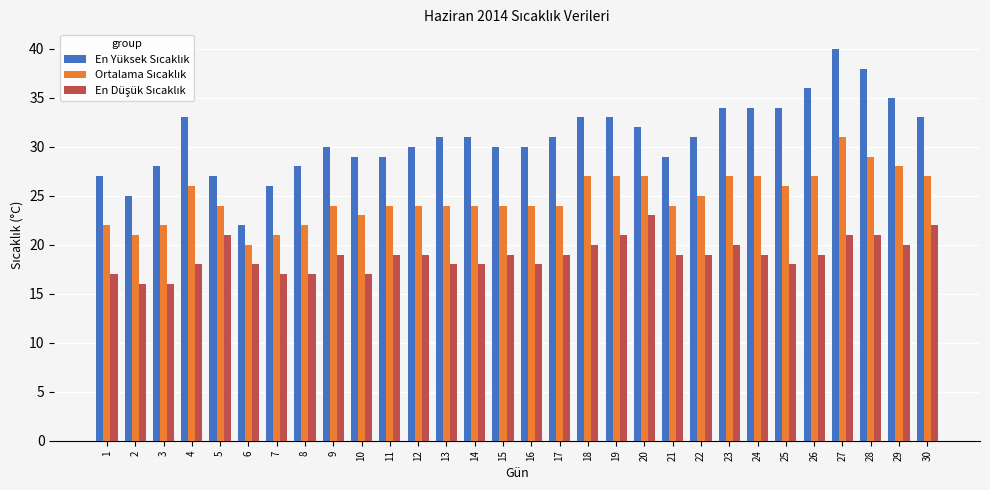

Which series has the largest range (max minus min)?

En Yüksek Sıcaklık